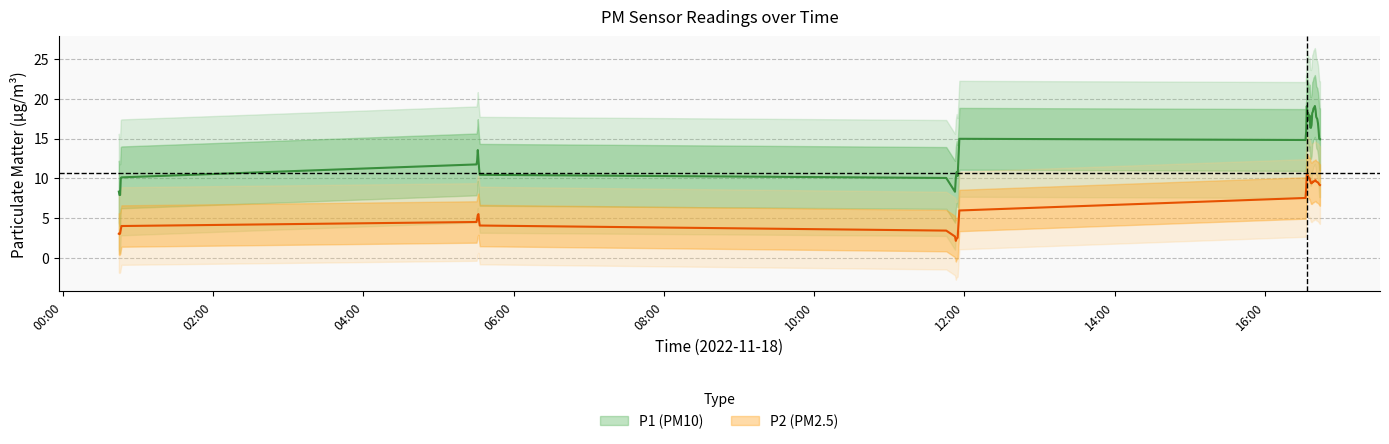

Is this an area chart (filled region under the line)?

No